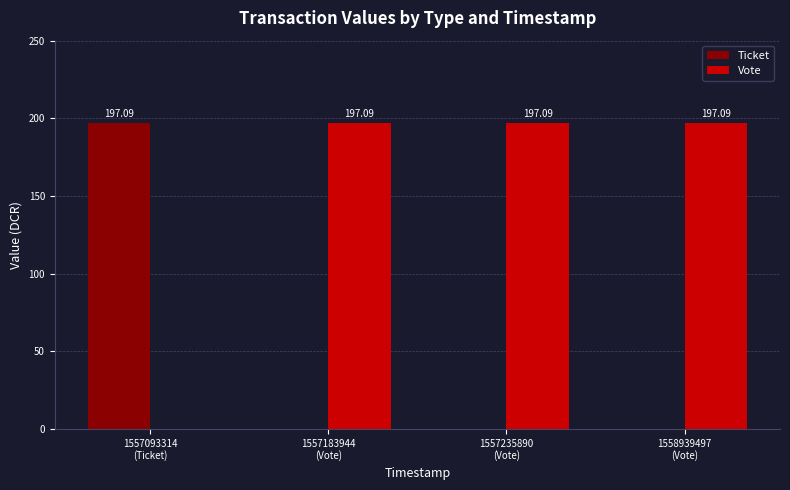

The Ticket series shows 109.3 at 1557235890
(Vote). True or false?

False